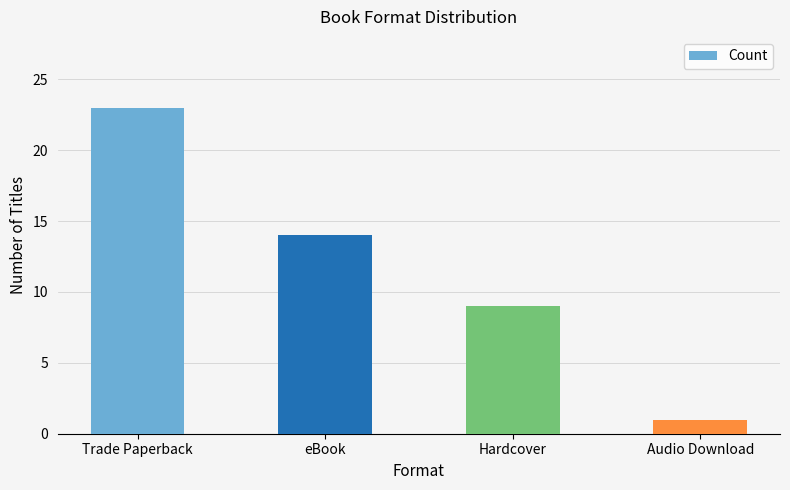

What is the label of the 4th bar from the left?

Audio Download